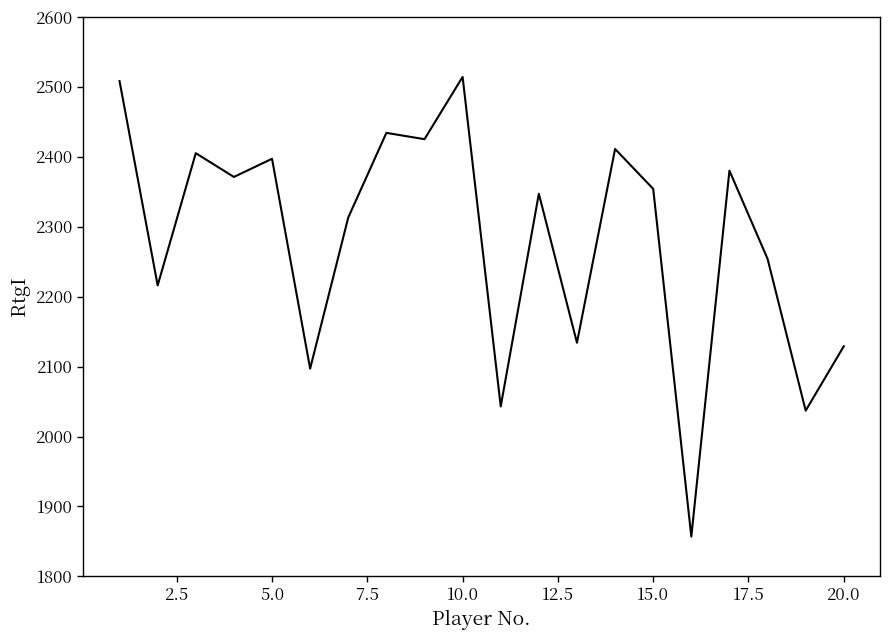

Does the chart display data point markers on the line(s)?

No